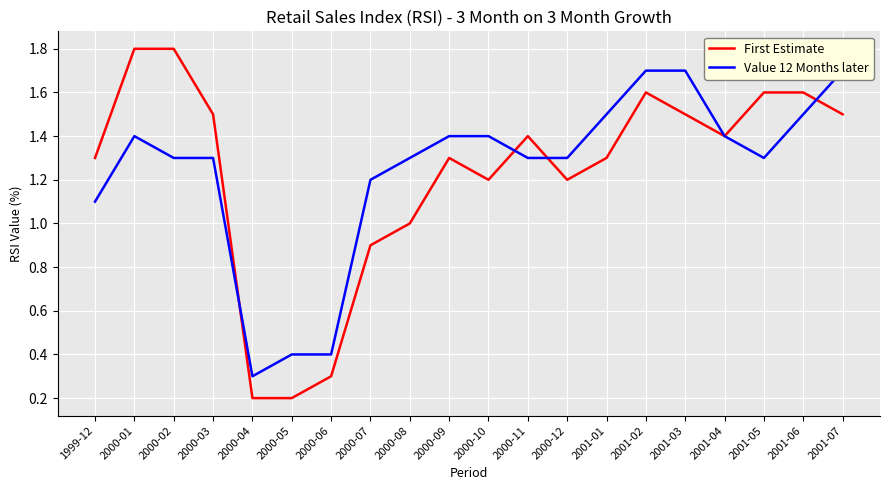

What is the label of the 17th point from the right?

2000-03